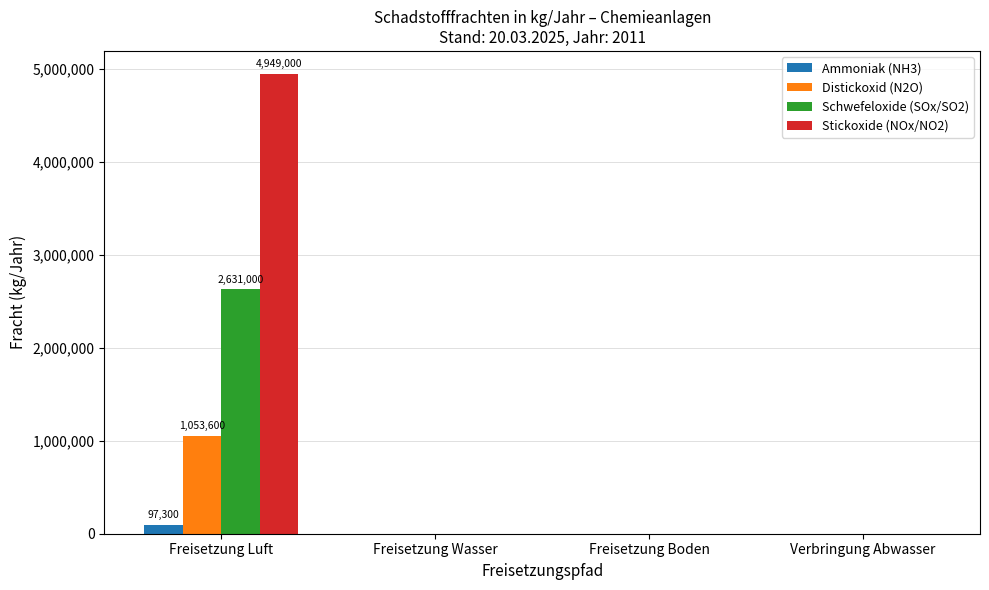

Reading left to right, list all the values displayed in this chart.

Ammoniak (NH3): 97300	0	0	0
Distickoxid (N2O): 1053600	0	0	0
Schwefeloxide (SOx/SO2): 2631000	0	0	0
Stickoxide (NOx/NO2): 4949000	0	0	0